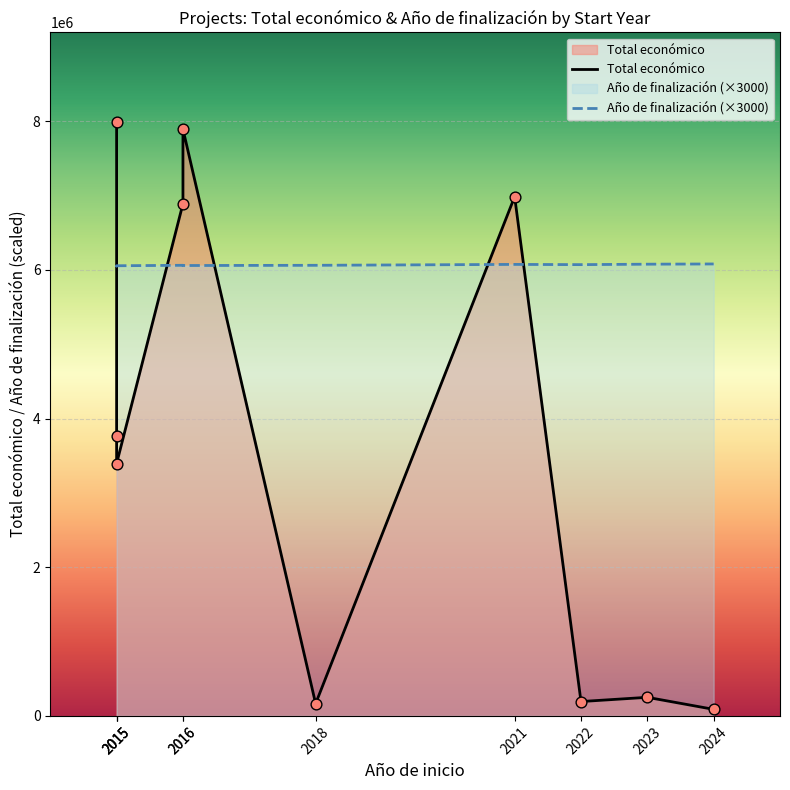

What are all the series names shown in the legend?

Total económico, Año de finalización (×3000)